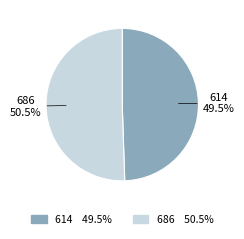

Do 614 and 686 together represent more than half of the pie?

Yes